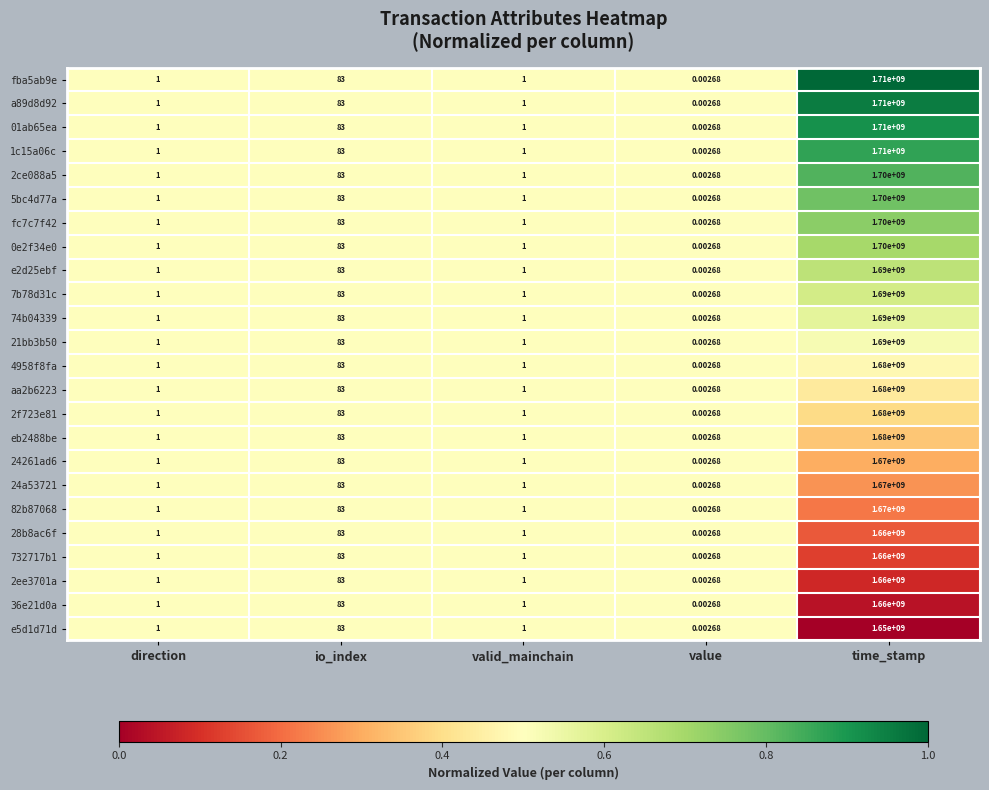

At which category is the sum across all series the highest?

time_stamp